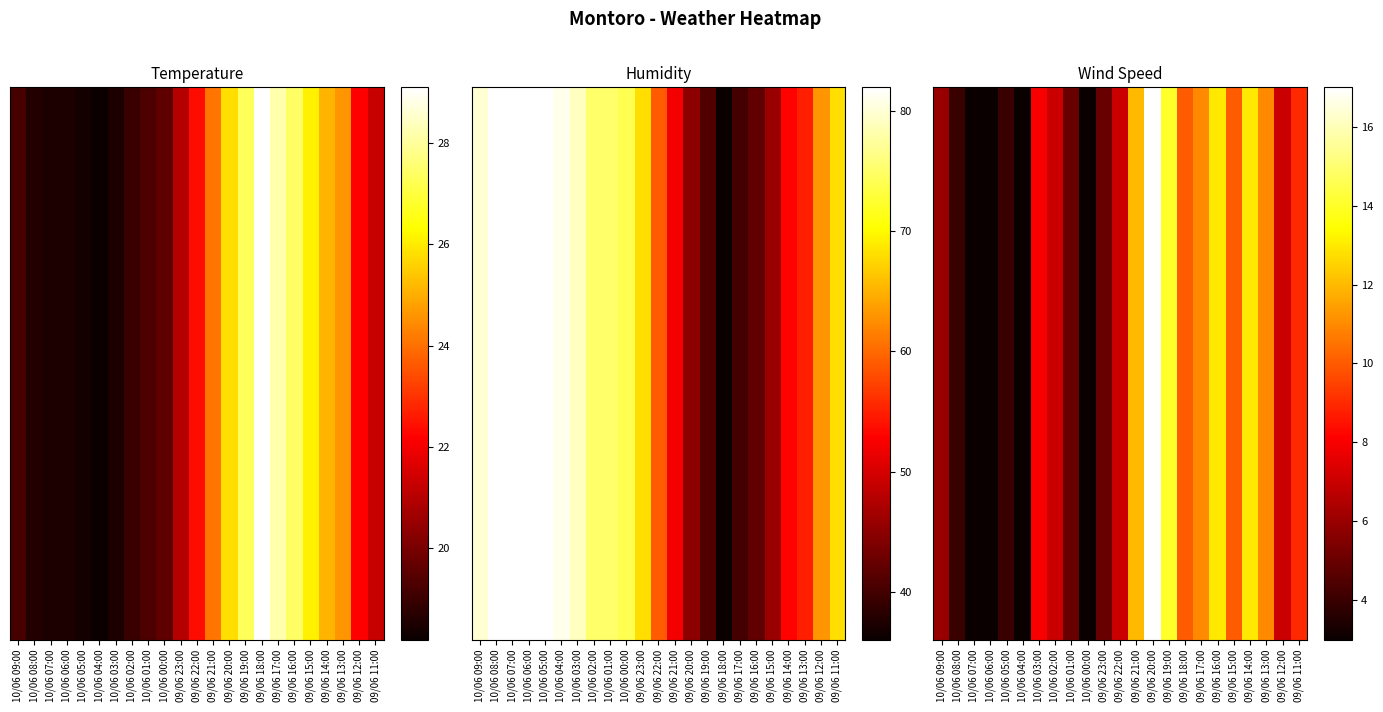

What is the minimum value shown in the chart?

3